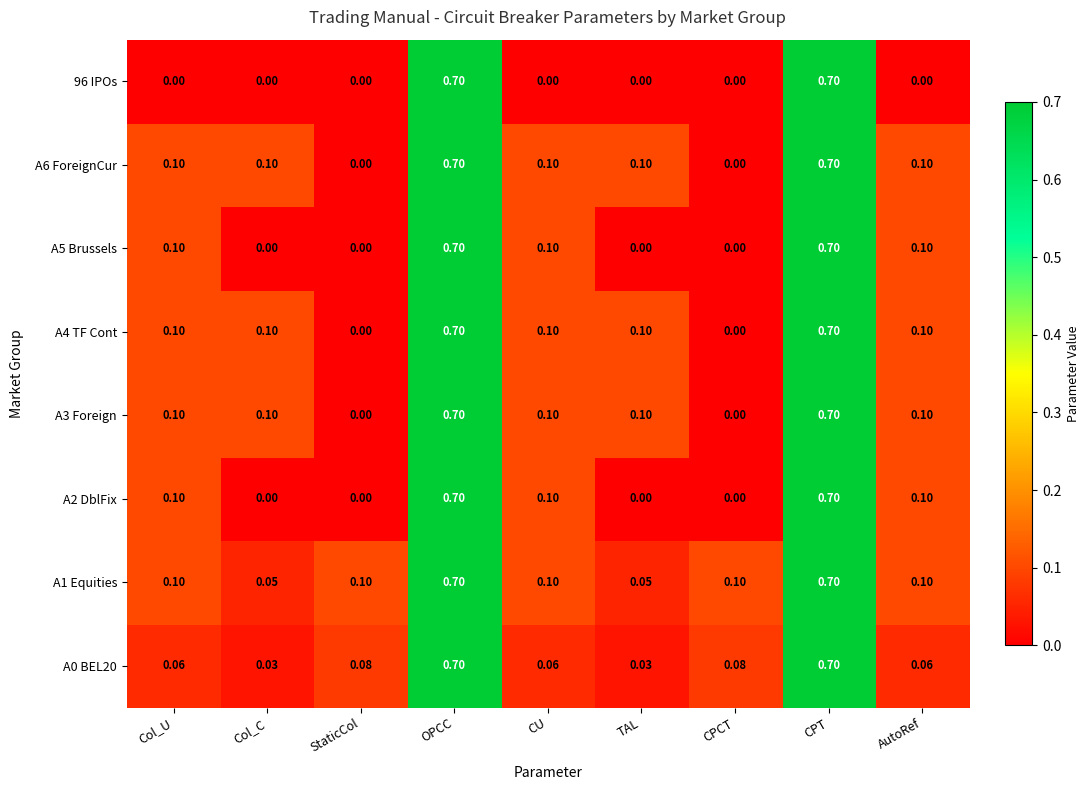

What is the total value across all series at CPCT?

0.2